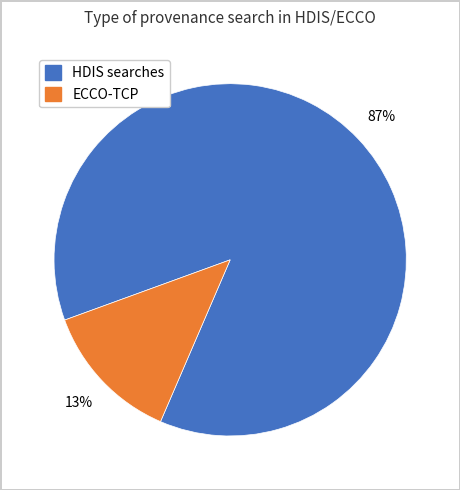

Is there a majority slice in this chart?

Yes